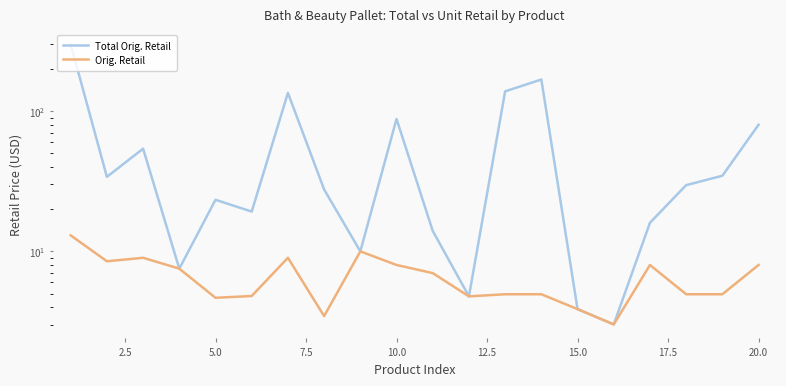

What is the smallest value displayed?

3.0